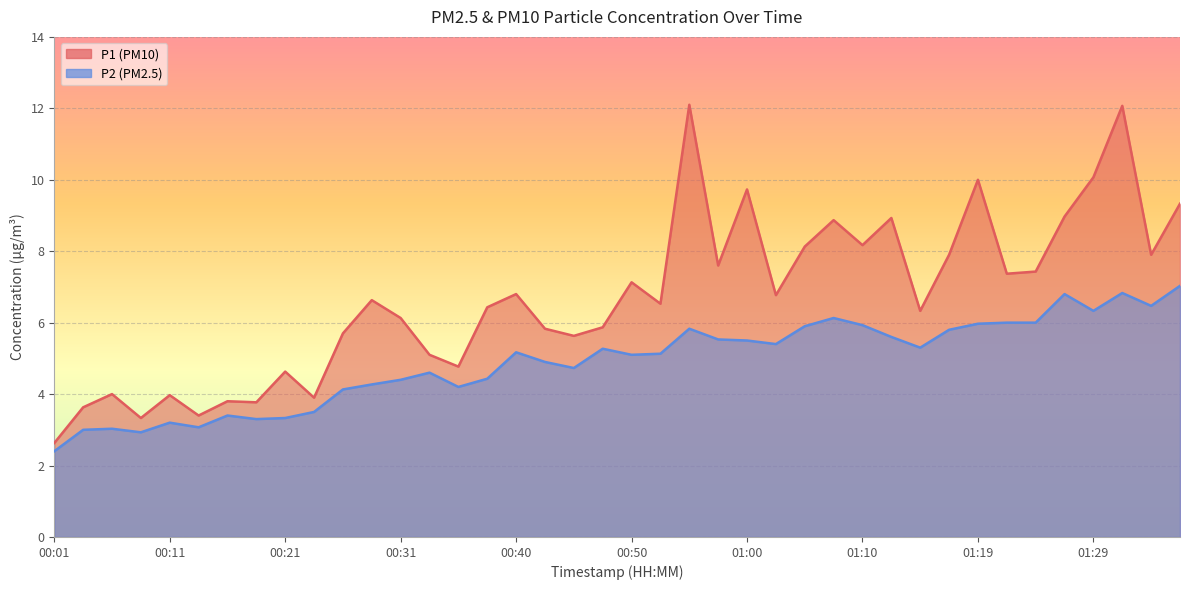

The value of P1 at 34 is 11.9. True or false?

False